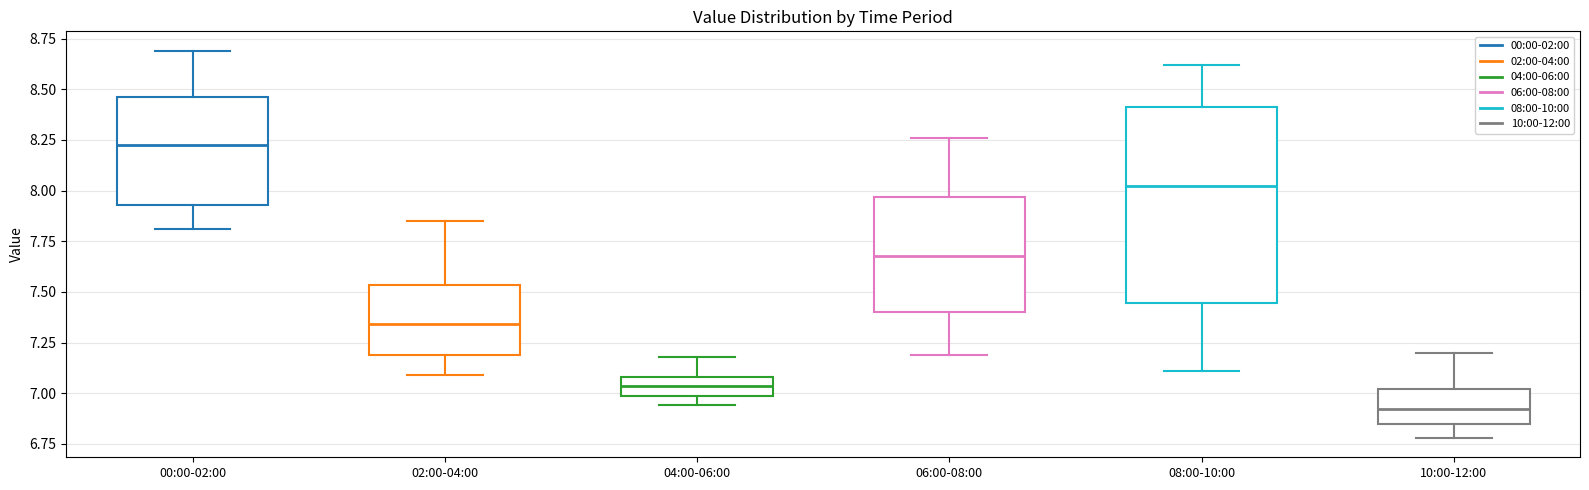

Comparing the boxes themselves (not the whiskers), which one is the tallest?

08:00-10:00